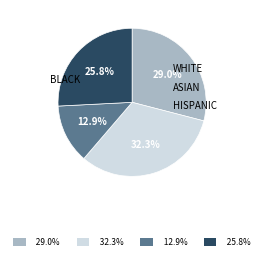

Does any single category account for the majority?

No